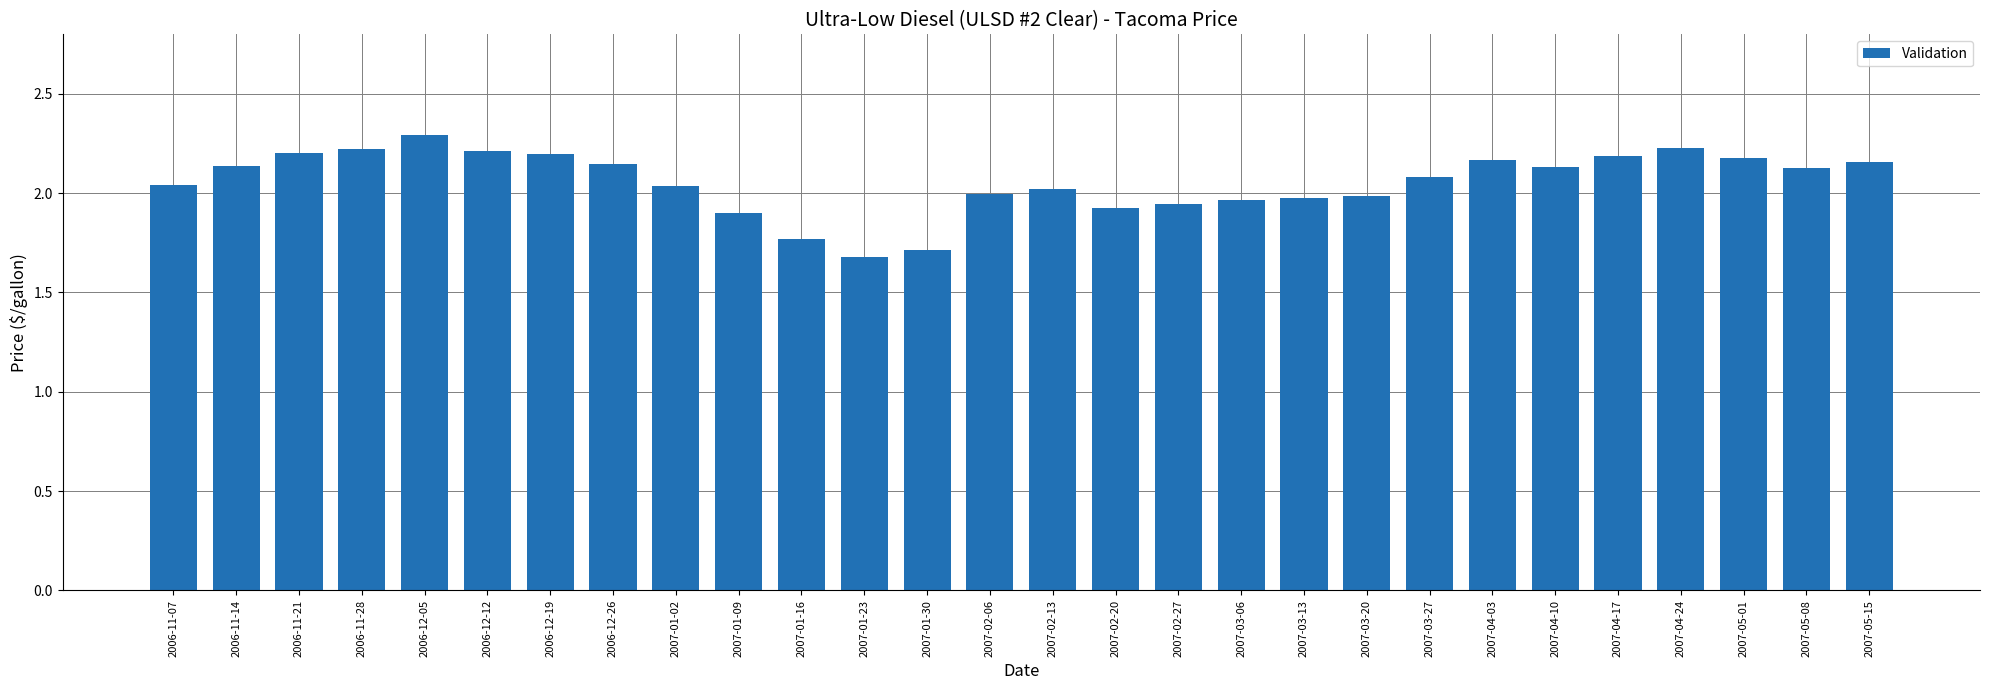

What is the difference between the maximum and second lowest values?

0.6